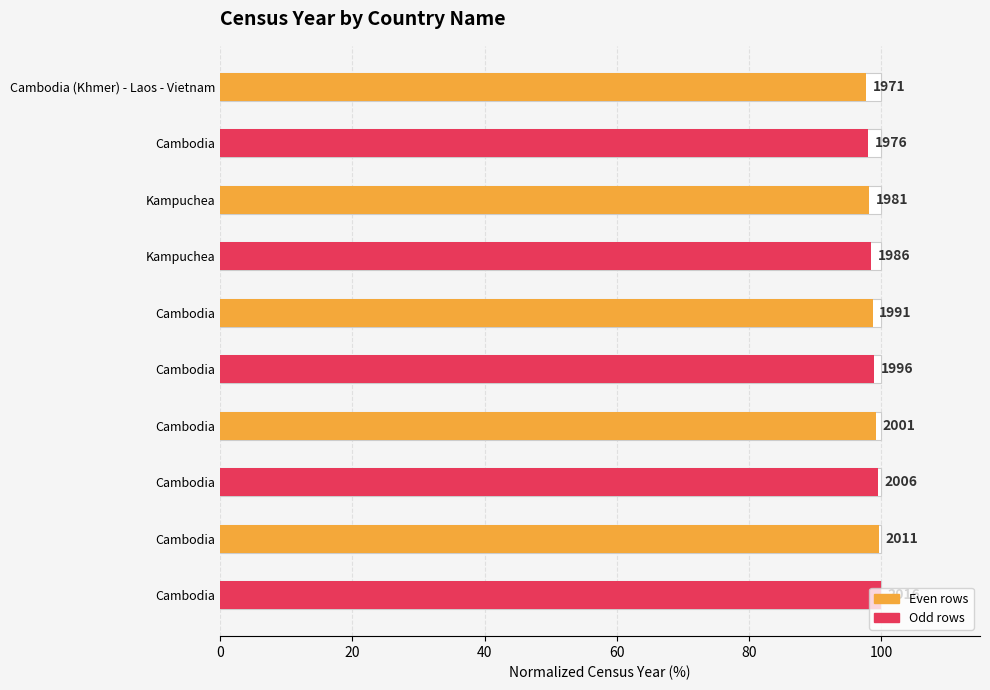

Are the bars grouped side by side (vs. stacked)?

No